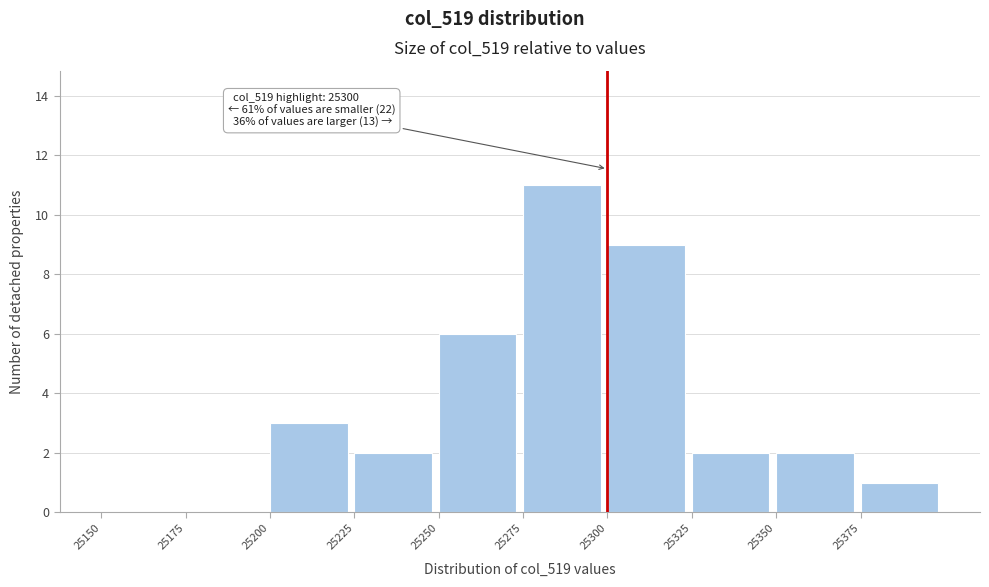

Over which range of the x-axis is the bar tallest?

25275 to 25300